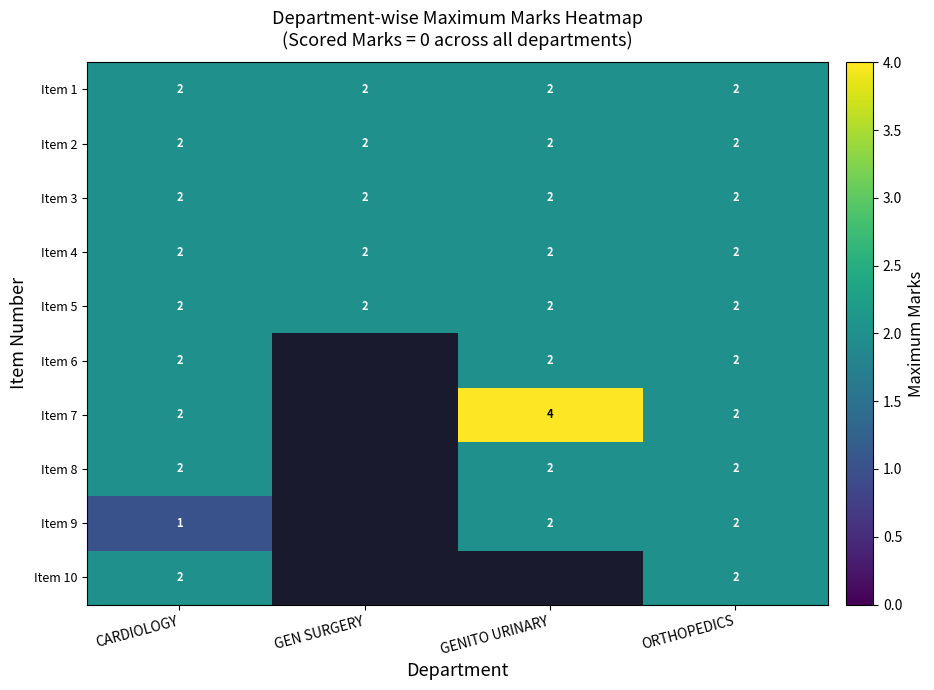

What is the total value across all series at ORTHOPEDICS?

20